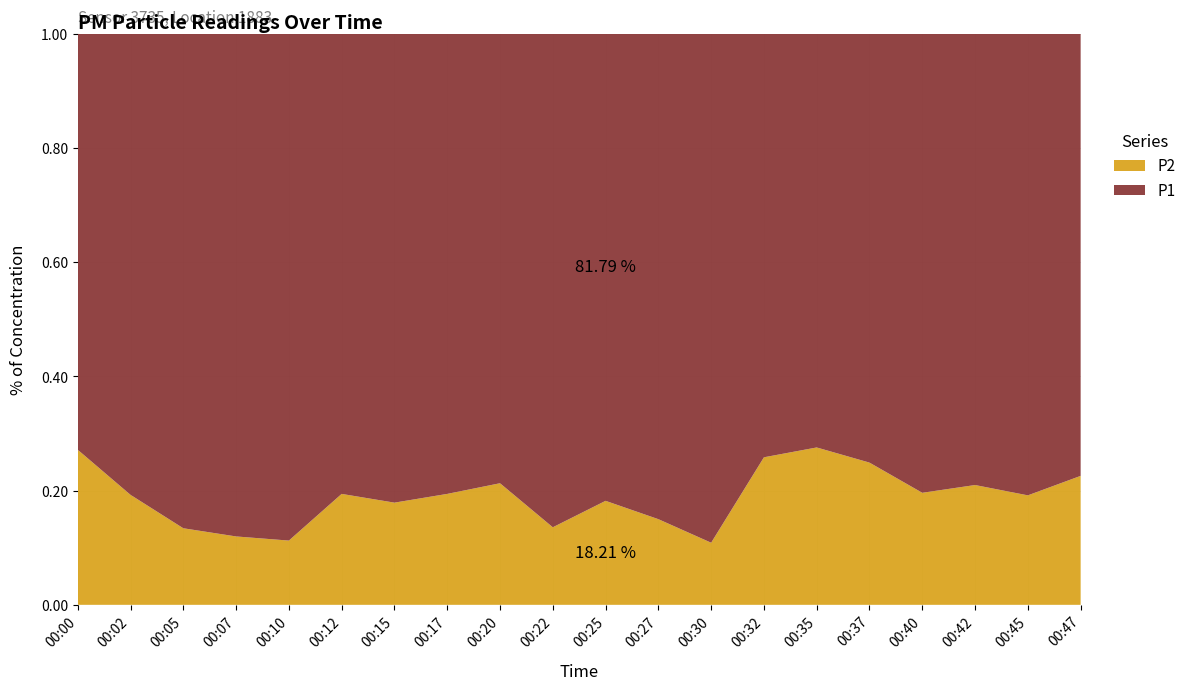

Reading left to right, list all the values displayed in this chart.

P1: 00:00=6.2	00:02=10.9	00:05=17.6	00:07=23.3	00:10=16.8	00:12=10.4	00:15=11.9	00:17=10.4	00:20=9.1	00:22=16.1	00:25=15.3	00:27=11.9	00:30=22.7	00:32=9.1	00:35=8.1	00:37=7.9	00:40=12.7	00:42=11.3	00:45=15.6	00:47=13.1
P2: 00:00=2.3	00:02=2.6	00:05=2.7	00:07=3.2	00:10=2.1	00:12=2.5	00:15=2.6	00:17=2.5	00:20=2.5	00:22=2.5	00:25=3.4	00:27=2.1	00:30=2.8	00:32=3.2	00:35=3.1	00:37=2.6	00:40=3.1	00:42=3.0	00:45=3.7	00:47=3.8